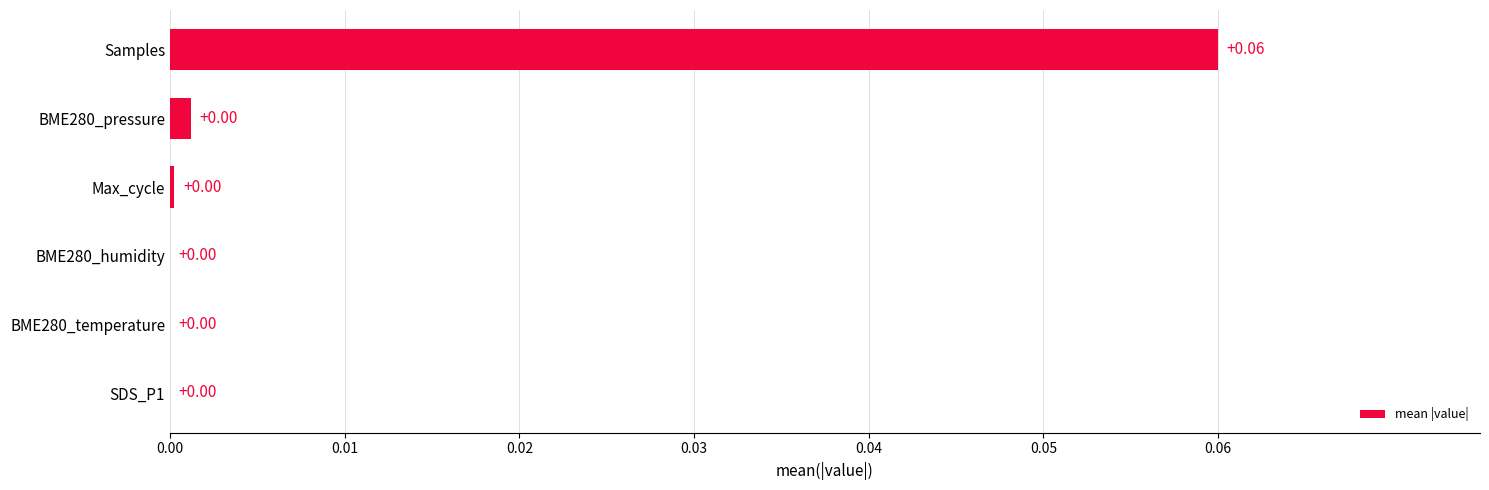

Between Max_cycle and Samples, which is larger?

Samples